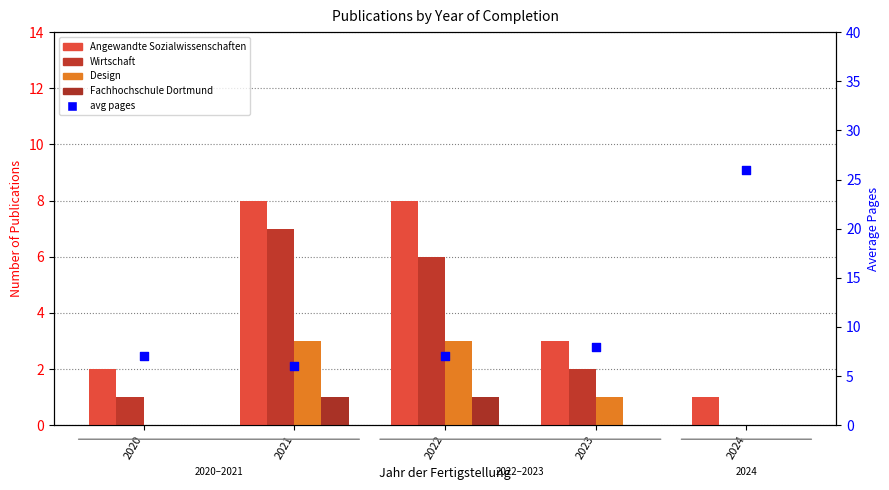

Which series reaches the maximum Y coordinate?

avg pages